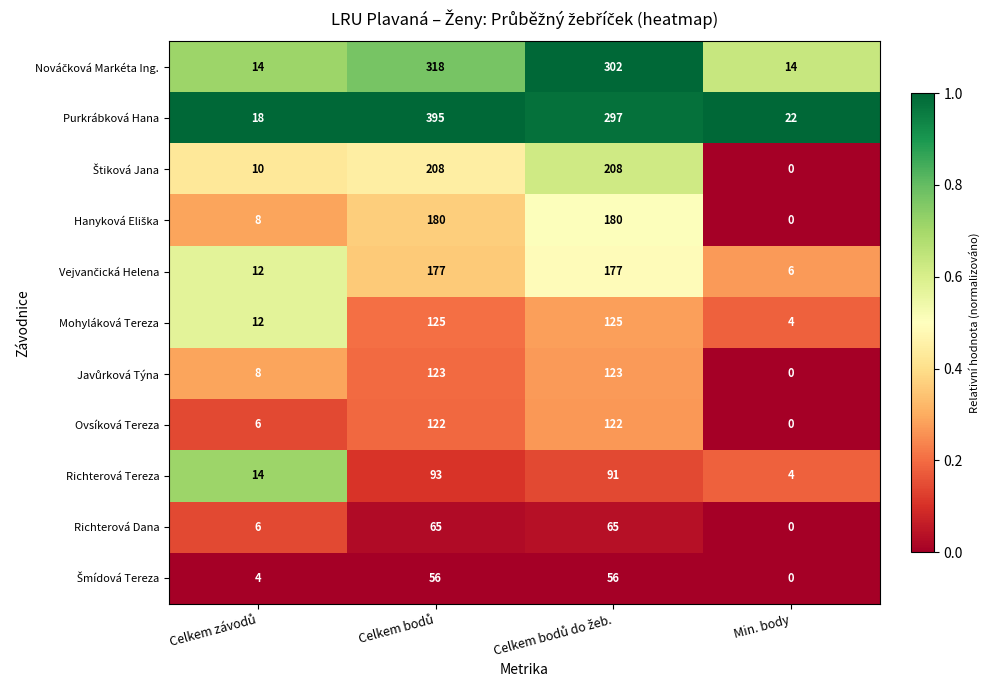

Which series has the widest spread of values?

Purkrábková Hana